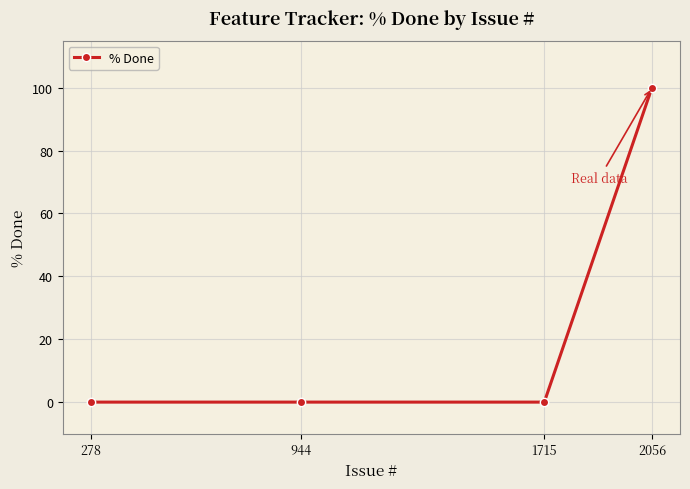

What is the change in value from 278 to 2056?

+100